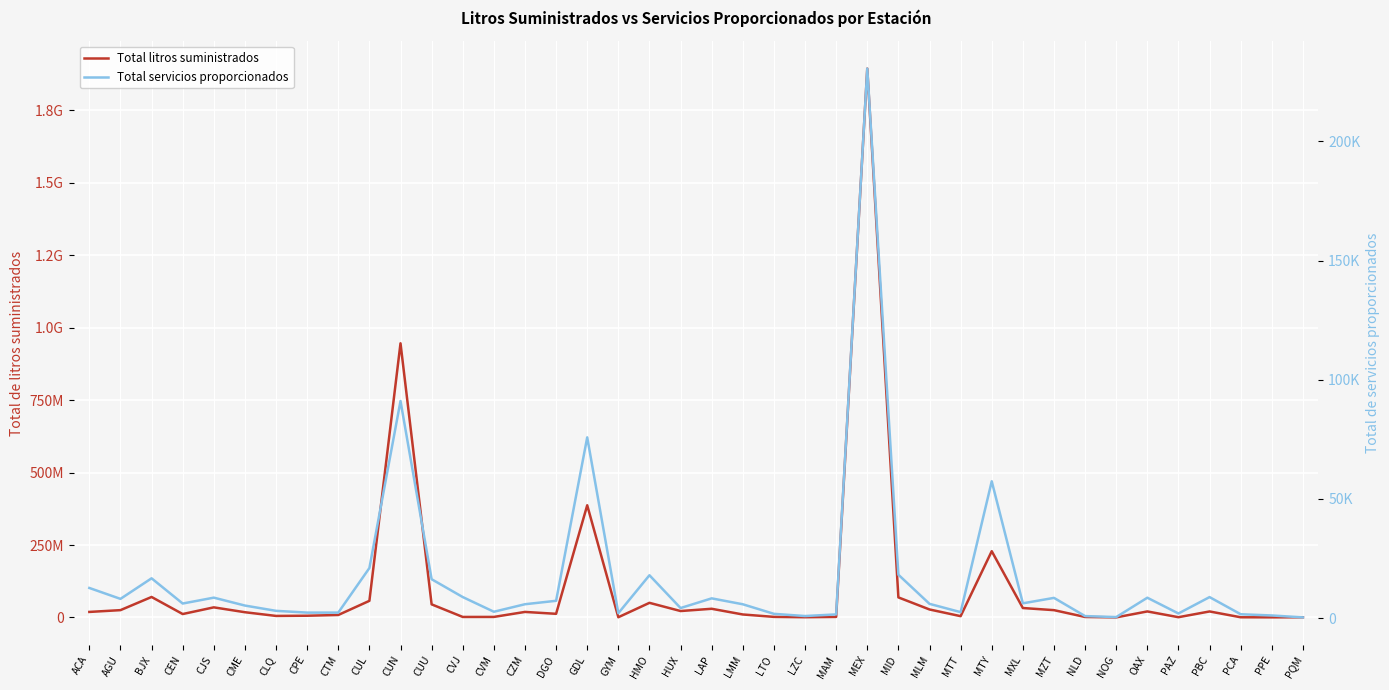

What are all the series names shown in the legend?

Total litros suministrados, Total servicios proporcionados